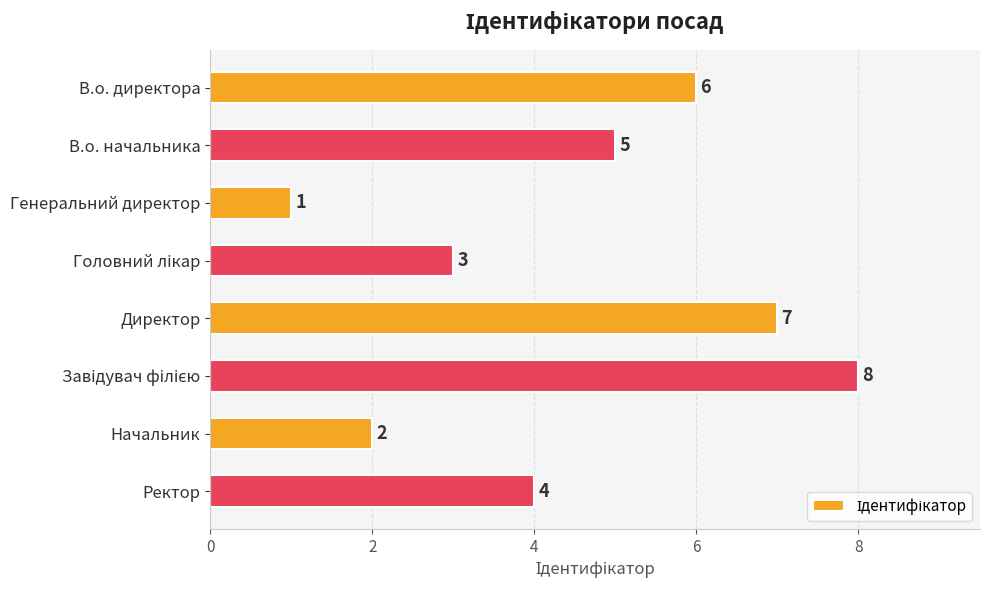

What is the sum of all values?

36